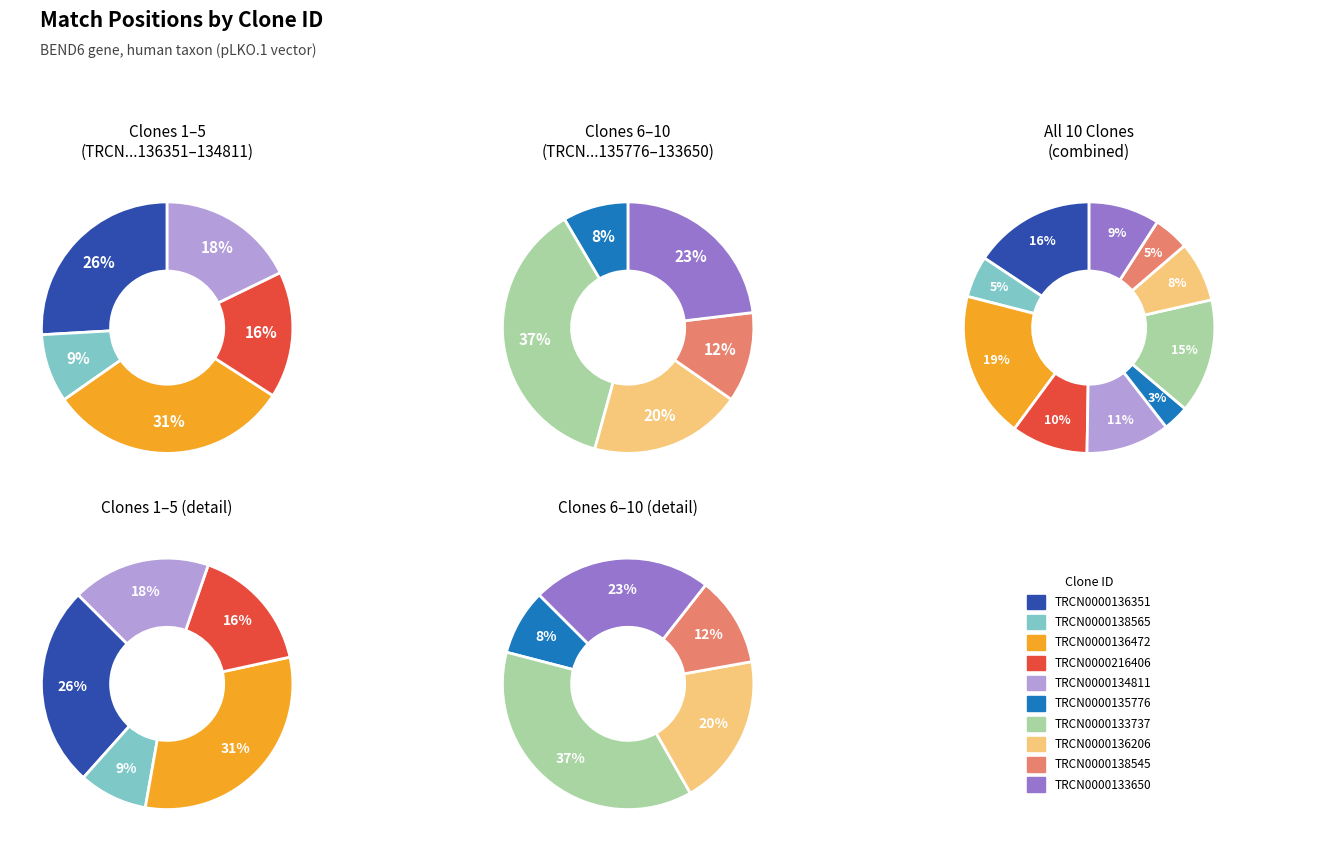

True or false: TRCN0000136206 accounts for 17% of the total.

False